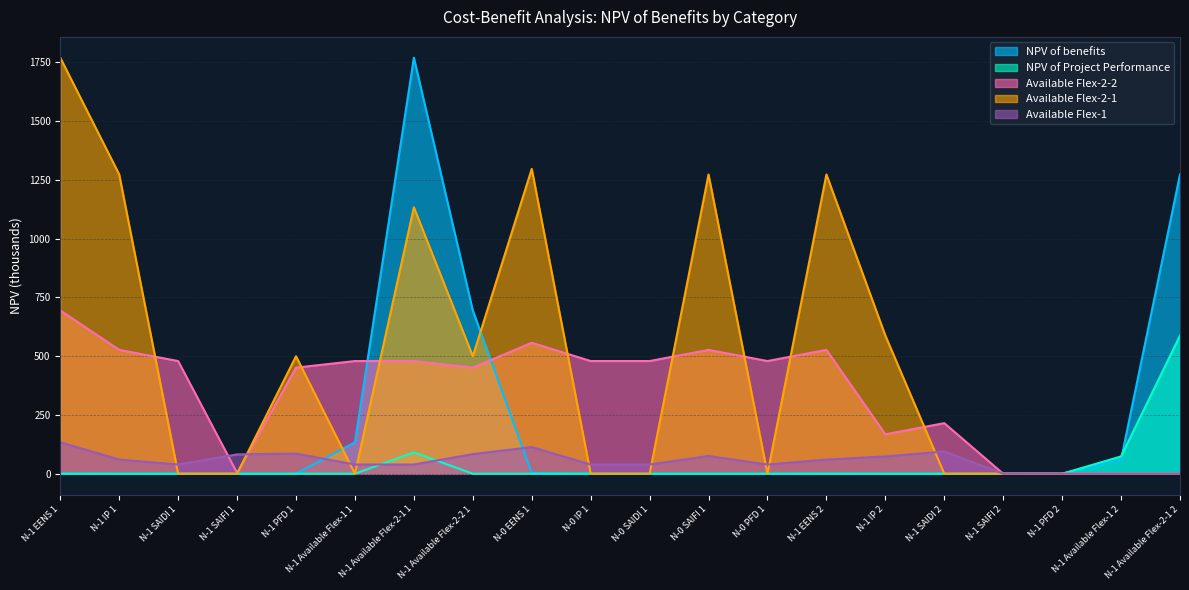

Which series has the largest total across all categories?

Available Flex-2-1